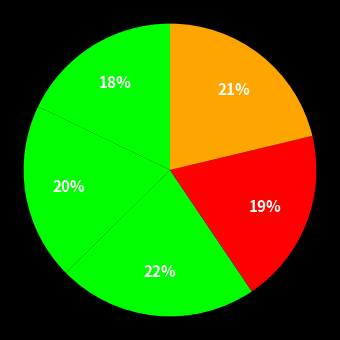

Count the number of slices in the pie.

5